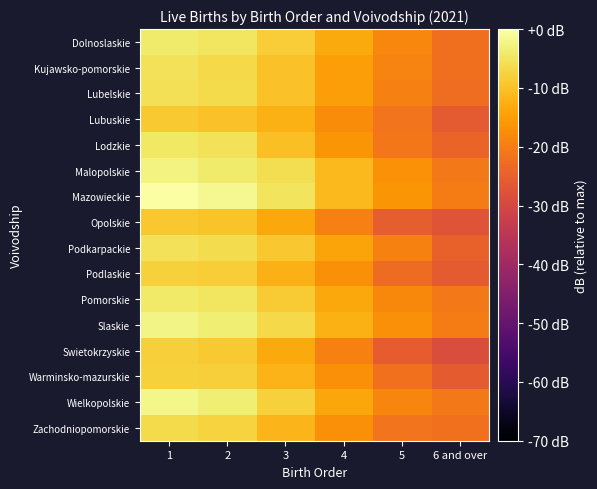

Rank the series by their maximum value, from lowest to highest.

Opolskie, Lubuskie, Swietokrzyskie, Podlaskie, Warminsko-mazurskie, Zachodniopomorskie, Lubelskie, Podkarpackie, Kujawsko-pomorskie, Lodzkie, Pomorskie, Dolnoslaskie, Malopolskie, Slaskie, Wielkopolskie, Mazowieckie